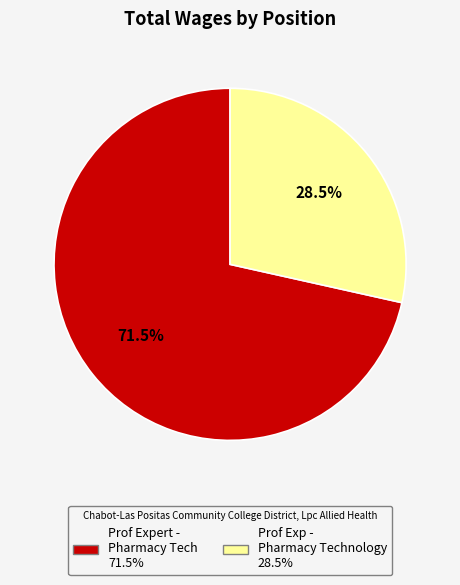

What is the ratio of the value at Prof Expert - Pharmacy Tech to the value at Prof Exp - Pharmacy Technology?

2.5